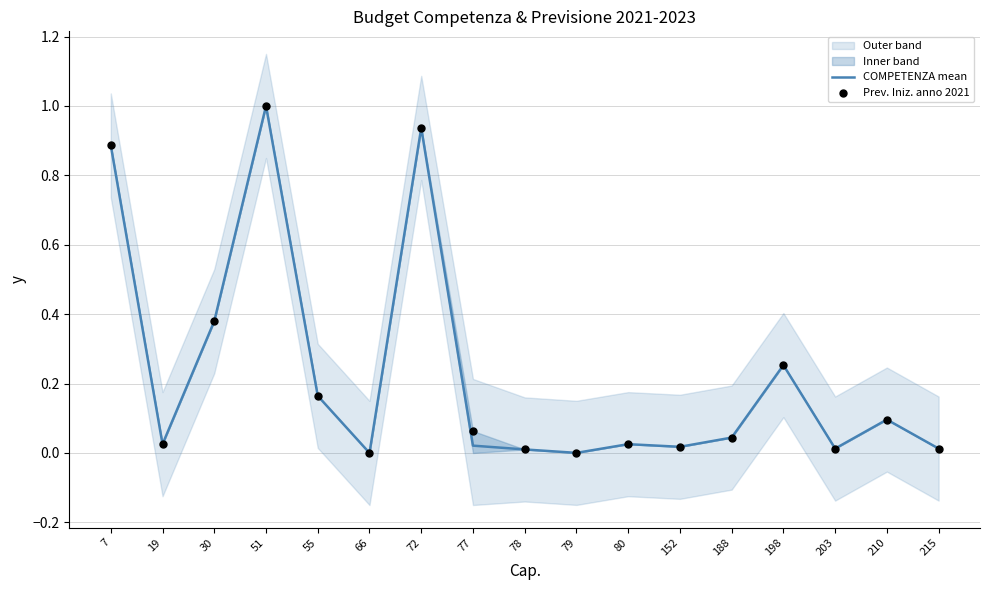

At which category is the sum across all series the highest?

51